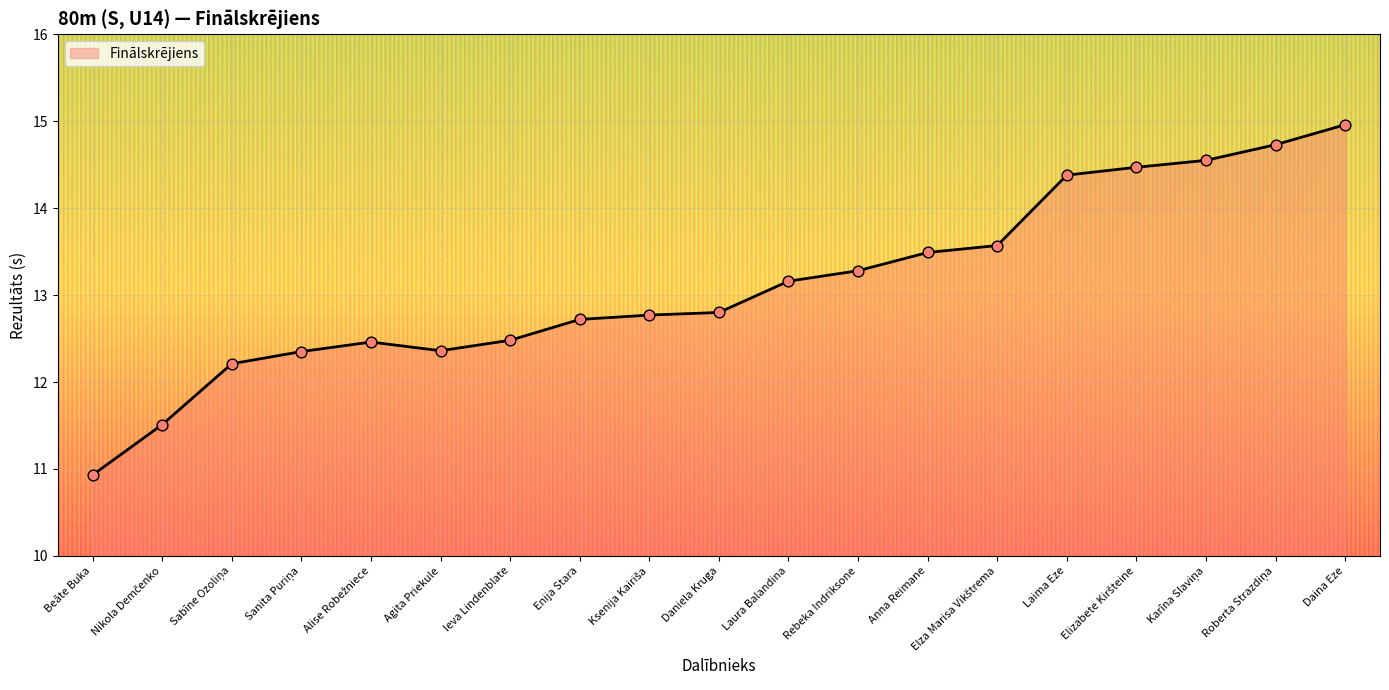

What is the change in value from Ieva Lindenblate to Roberta Strazdiņa?

+2.2